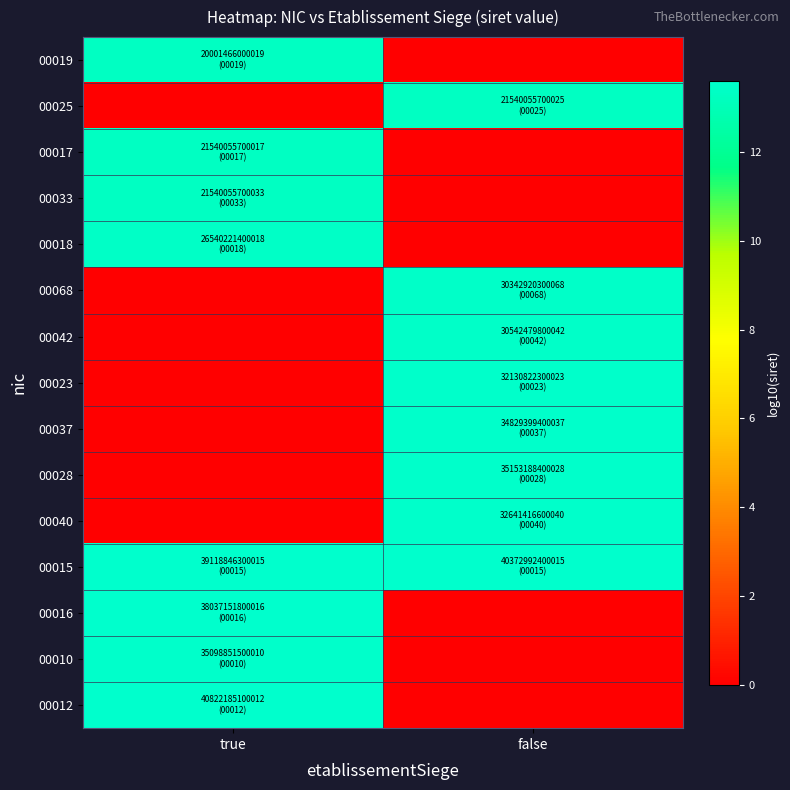

Reading right to left, list all the values displayed in this chart.

00019: false=0.0	true=13.3
00025: false=13.3	true=0.0
00017: false=0.0	true=13.3
00033: false=0.0	true=13.3
00018: false=0.0	true=13.4
00068: false=13.5	true=0.0
00042: false=13.5	true=0.0
00023: false=13.5	true=0.0
00037: false=13.5	true=0.0
00028: false=13.5	true=0.0
00040: false=13.5	true=0.0
00015: false=13.6	true=13.6
00016: false=0.0	true=13.6
00010: false=0.0	true=13.5
00012: false=0.0	true=13.6